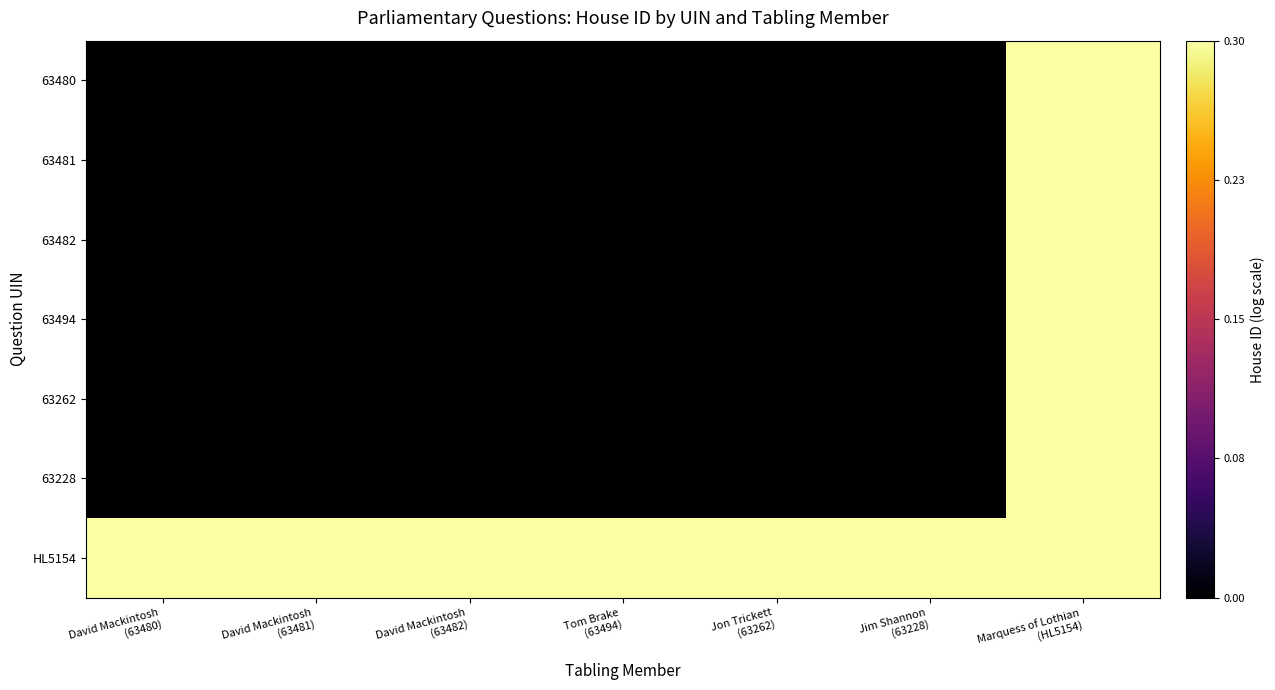

Reading left to right, list all the values displayed in this chart.

63480: David Mackintosh
(63480)=0.0	David Mackintosh
(63481)=0.0	David Mackintosh
(63482)=0.0	Tom Brake
(63494)=0.0	Jon Trickett
(63262)=0.0	Jim Shannon
(63228)=0.0	Marquess of Lothian
(HL5154)=0.3
63481: David Mackintosh
(63480)=0.0	David Mackintosh
(63481)=0.0	David Mackintosh
(63482)=0.0	Tom Brake
(63494)=0.0	Jon Trickett
(63262)=0.0	Jim Shannon
(63228)=0.0	Marquess of Lothian
(HL5154)=0.3
63482: David Mackintosh
(63480)=0.0	David Mackintosh
(63481)=0.0	David Mackintosh
(63482)=0.0	Tom Brake
(63494)=0.0	Jon Trickett
(63262)=0.0	Jim Shannon
(63228)=0.0	Marquess of Lothian
(HL5154)=0.3
63494: David Mackintosh
(63480)=0.0	David Mackintosh
(63481)=0.0	David Mackintosh
(63482)=0.0	Tom Brake
(63494)=0.0	Jon Trickett
(63262)=0.0	Jim Shannon
(63228)=0.0	Marquess of Lothian
(HL5154)=0.3
63262: David Mackintosh
(63480)=0.0	David Mackintosh
(63481)=0.0	David Mackintosh
(63482)=0.0	Tom Brake
(63494)=0.0	Jon Trickett
(63262)=0.0	Jim Shannon
(63228)=0.0	Marquess of Lothian
(HL5154)=0.3
63228: David Mackintosh
(63480)=0.0	David Mackintosh
(63481)=0.0	David Mackintosh
(63482)=0.0	Tom Brake
(63494)=0.0	Jon Trickett
(63262)=0.0	Jim Shannon
(63228)=0.0	Marquess of Lothian
(HL5154)=0.3
HL5154: David Mackintosh
(63480)=0.3	David Mackintosh
(63481)=0.3	David Mackintosh
(63482)=0.3	Tom Brake
(63494)=0.3	Jon Trickett
(63262)=0.3	Jim Shannon
(63228)=0.3	Marquess of Lothian
(HL5154)=0.3